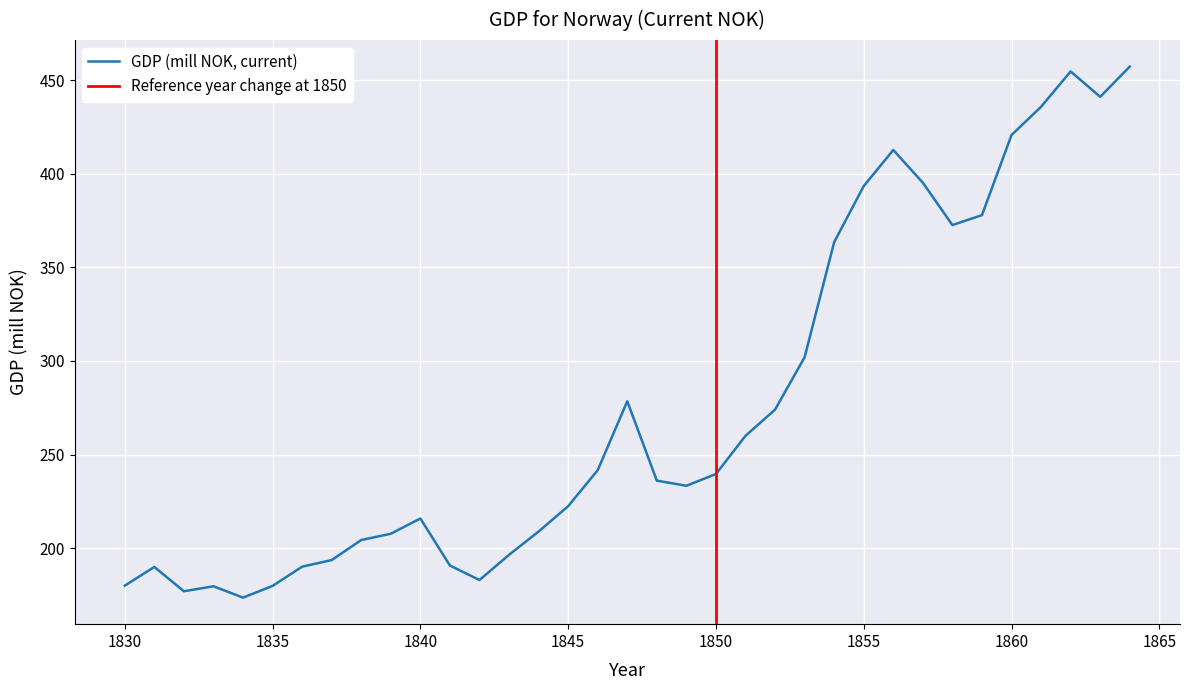

How many lines are shown in the chart?

1